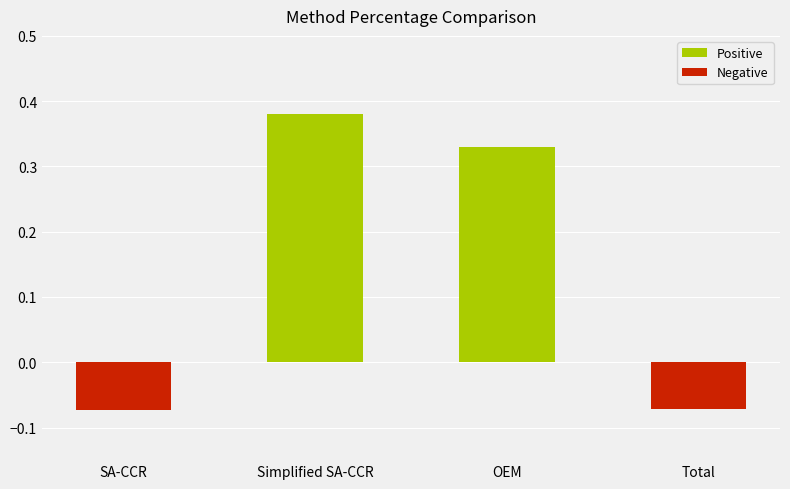

Which label corresponds to the largest value in the chart?

Simplified SA-CCR